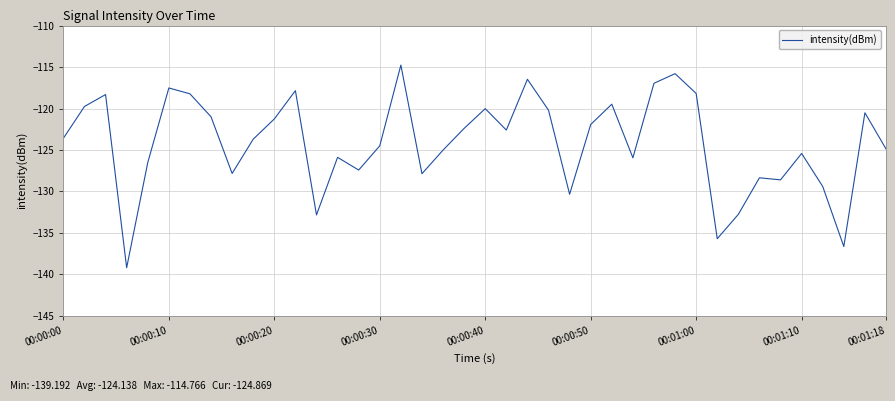

What is the greatest value displayed?

-114.8